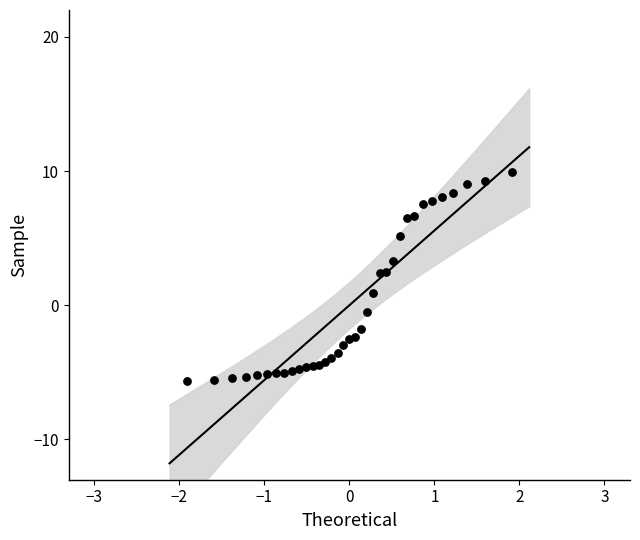

What is the range of Y values (max minus min)?

15.6